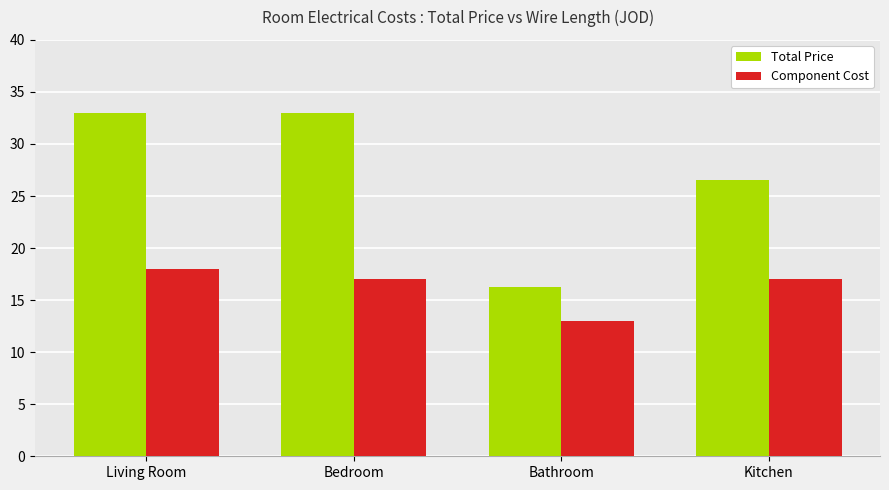

At which category is the sum across all series the highest?

Living Room